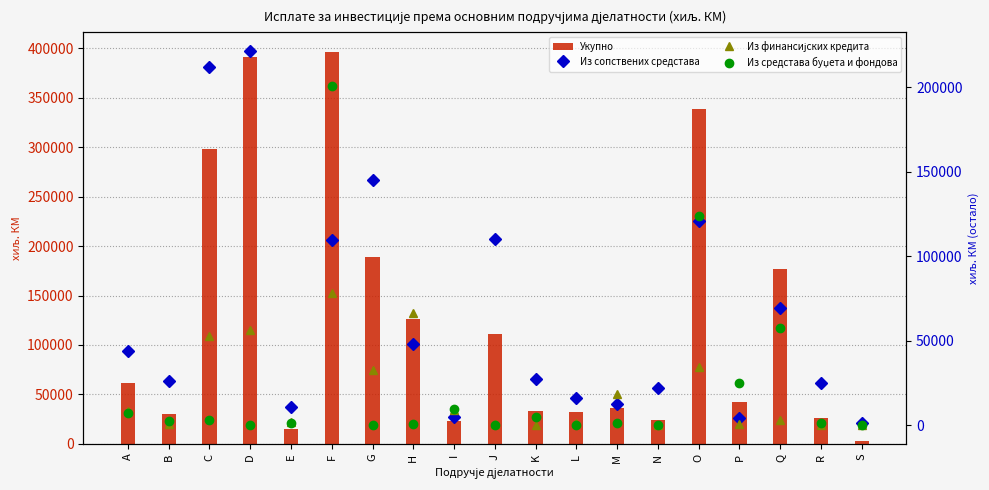

At which label is Укупно closest to 199516?

G